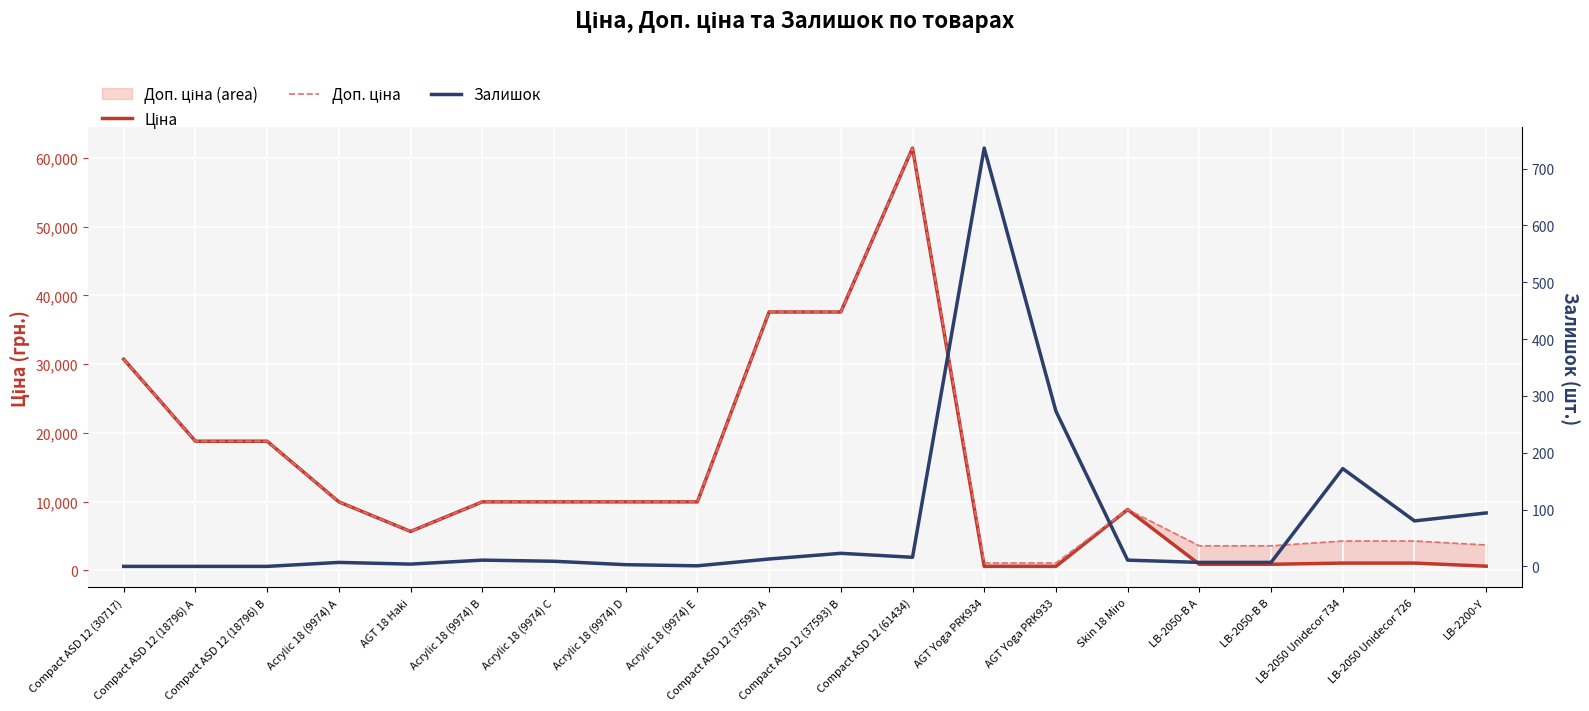

Reading right to left, list all the values displayed in this chart.

Ціна: LB-2200-Y=617.0	LB-2050 Unidecor 726=1069.8	LB-2050 Unidecor 734=1069.8	LB-2050-B B=895.9	LB-2050-B A=895.9	Skin 18 Miro=8856.7	AGT Yoga PRK933=589.9	AGT Yoga PRK934=589.9	Compact ASD 12 (61434)=61434.3	Compact ASD 12 (37593) B=37593.6	Compact ASD 12 (37593) A=37593.6	Acrylic 18 (9974) E=9975.0	Acrylic 18 (9974) D=9975.0	Acrylic 18 (9974) C=9975.0	Acrylic 18 (9974) B=9975.0	AGT 18 Haki=5673.8	Acrylic 18 (9974) A=9975.0	Compact ASD 12 (18796) B=18796.8	Compact ASD 12 (18796) A=18796.8	Compact ASD 12 (30717)=30717.1
Доп. ціна: LB-2200-Y=3701.9	LB-2050 Unidecor 726=4279.1	LB-2050 Unidecor 734=4279.1	LB-2050-B B=3583.6	LB-2050-B A=3583.6	Skin 18 Miro=8856.7	AGT Yoga PRK933=1081.7	AGT Yoga PRK934=1081.7	Compact ASD 12 (61434)=61434.3	Compact ASD 12 (37593) B=37593.6	Compact ASD 12 (37593) A=37593.6	Acrylic 18 (9974) E=9975.0	Acrylic 18 (9974) D=9975.0	Acrylic 18 (9974) C=9975.0	Acrylic 18 (9974) B=9975.0	AGT 18 Haki=5673.8	Acrylic 18 (9974) A=9975.0	Compact ASD 12 (18796) B=18796.8	Compact ASD 12 (18796) A=18796.8	Compact ASD 12 (30717)=30717.1
Залишок: LB-2200-Y=94.0	LB-2050 Unidecor 726=80.0	LB-2050 Unidecor 734=172.0	LB-2050-B B=7.0	LB-2050-B A=7.0	Skin 18 Miro=11.0	AGT Yoga PRK933=273.0	AGT Yoga PRK934=736.0	Compact ASD 12 (61434)=16.0	Compact ASD 12 (37593) B=23.0	Compact ASD 12 (37593) A=13.0	Acrylic 18 (9974) E=1.0	Acrylic 18 (9974) D=3.0	Acrylic 18 (9974) C=9.0	Acrylic 18 (9974) B=11.0	AGT 18 Haki=4.0	Acrylic 18 (9974) A=7.0	Compact ASD 12 (18796) B=0.0	Compact ASD 12 (18796) A=0.0	Compact ASD 12 (30717)=0.0